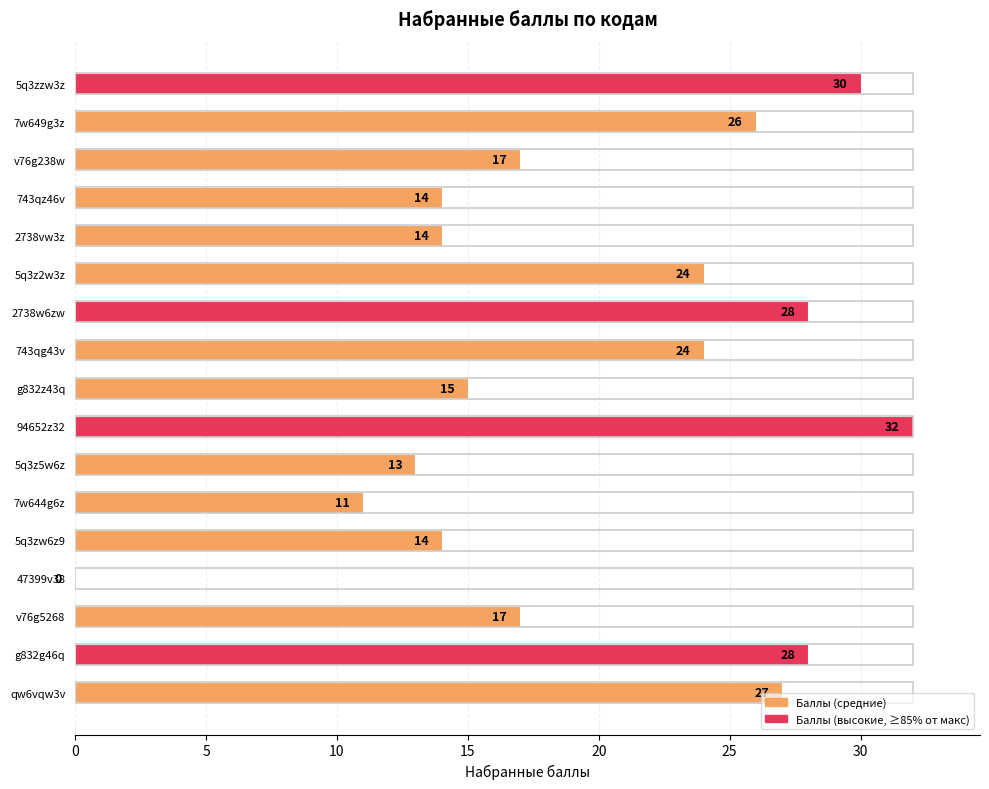

The value at g832g46q is 28. True or false?

True